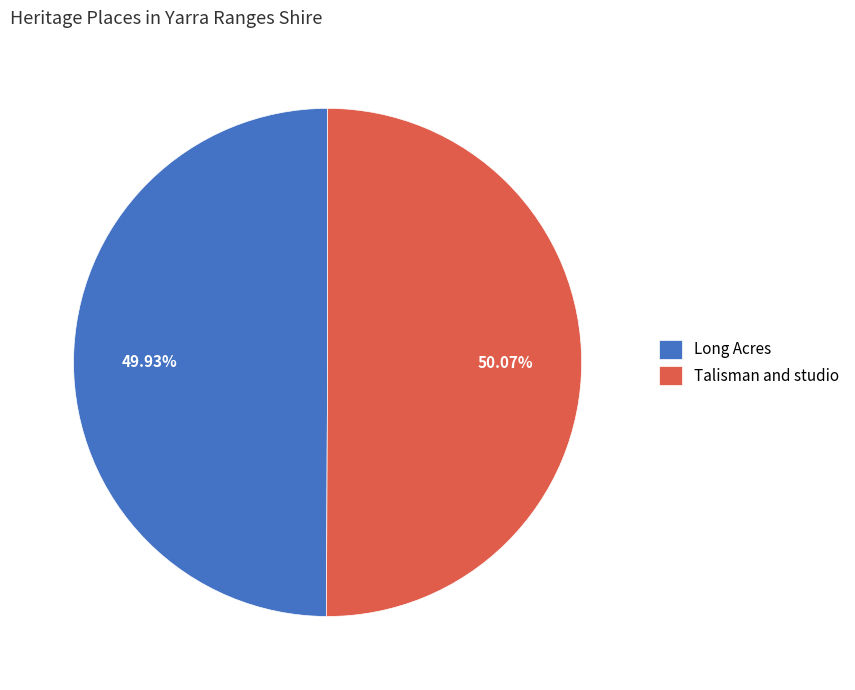

Do Long Acres and Talisman and studio together represent more than half of the pie?

Yes